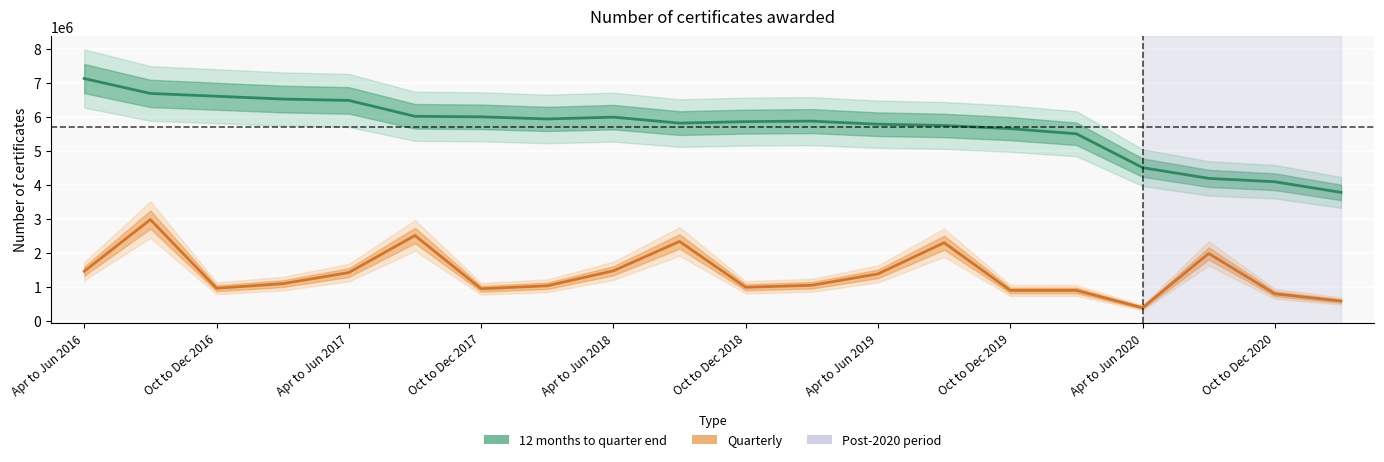

What is the total value across all series at Oct to Dec 2018?

6854865